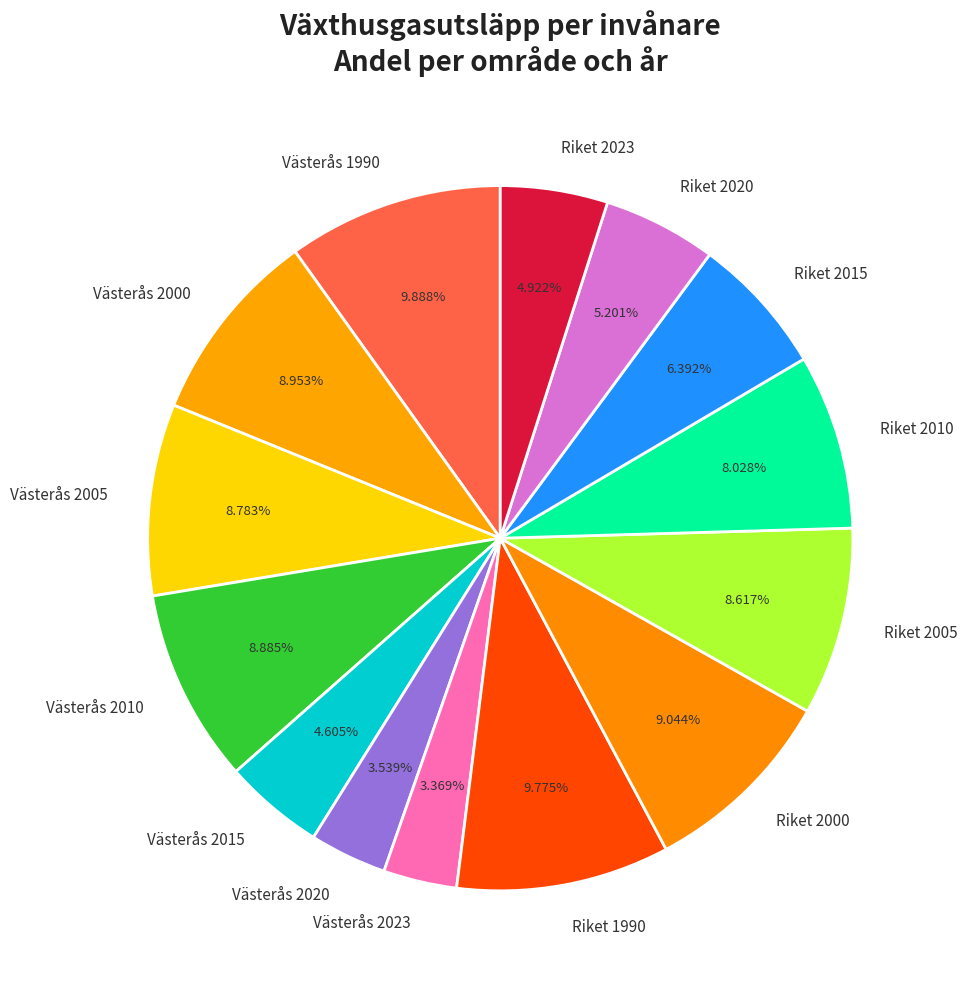

Is Riket 2015 the majority of the pie?

No